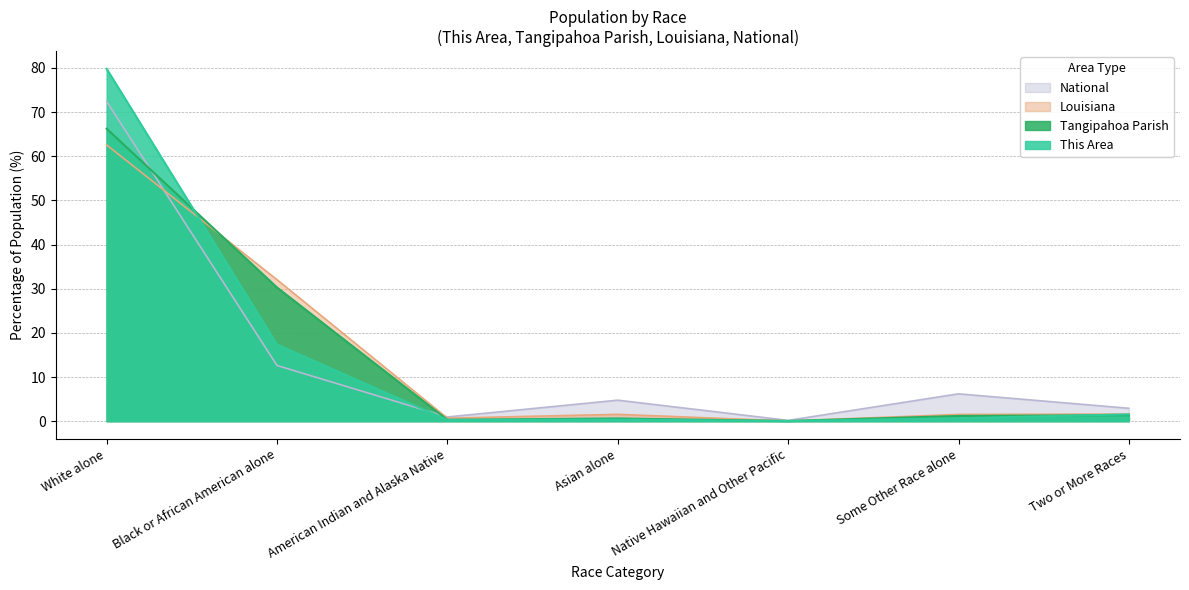

What is the spread (max minus min) of values at American Indian and Alaska Native?

0.7